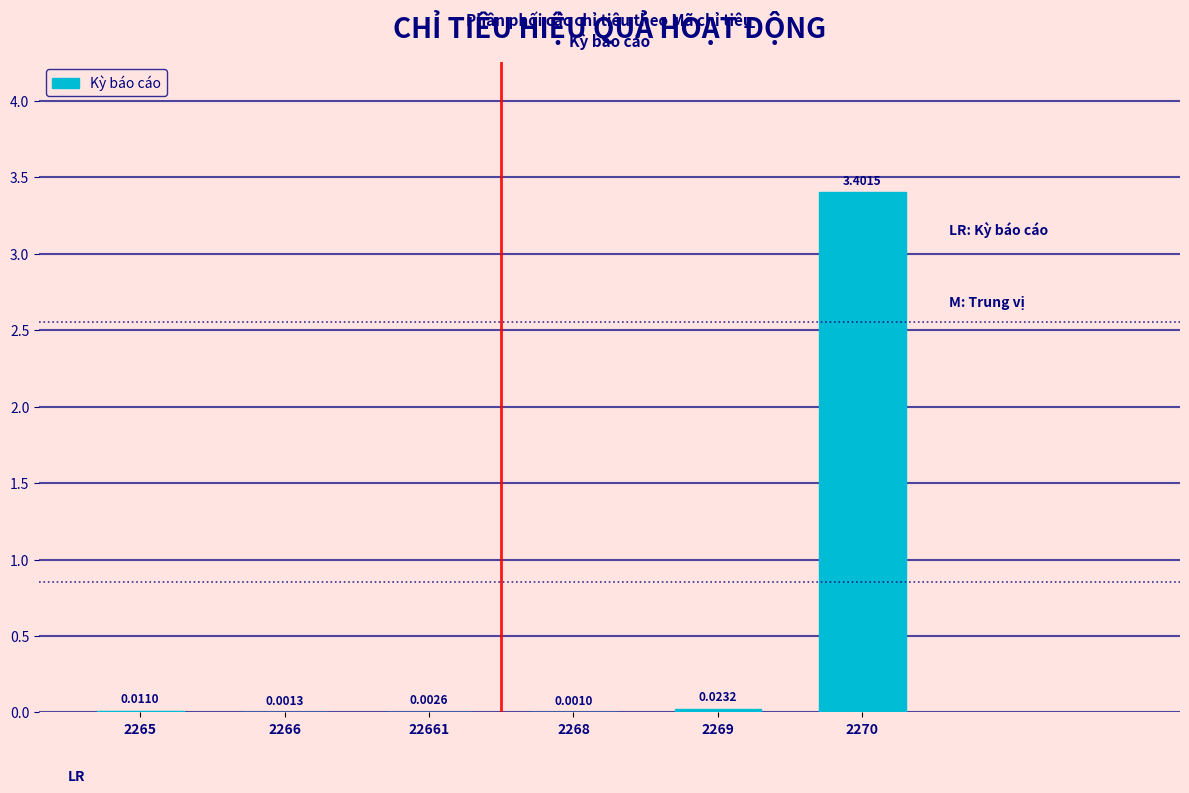

Between 2270 and 2268, which is larger?

2270